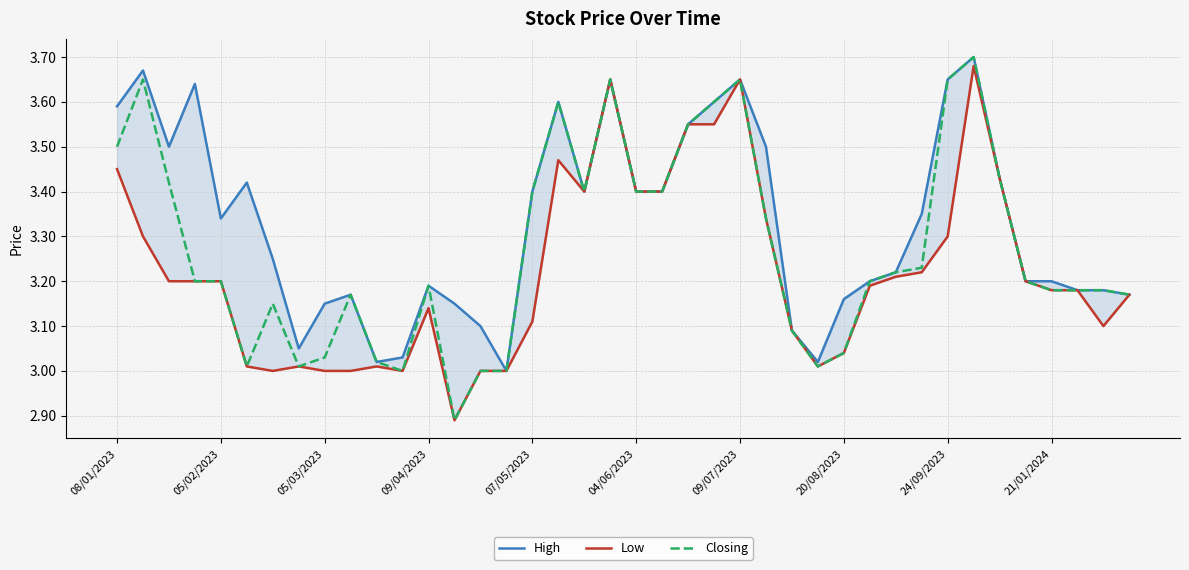

Which series has the largest total across all categories?

High